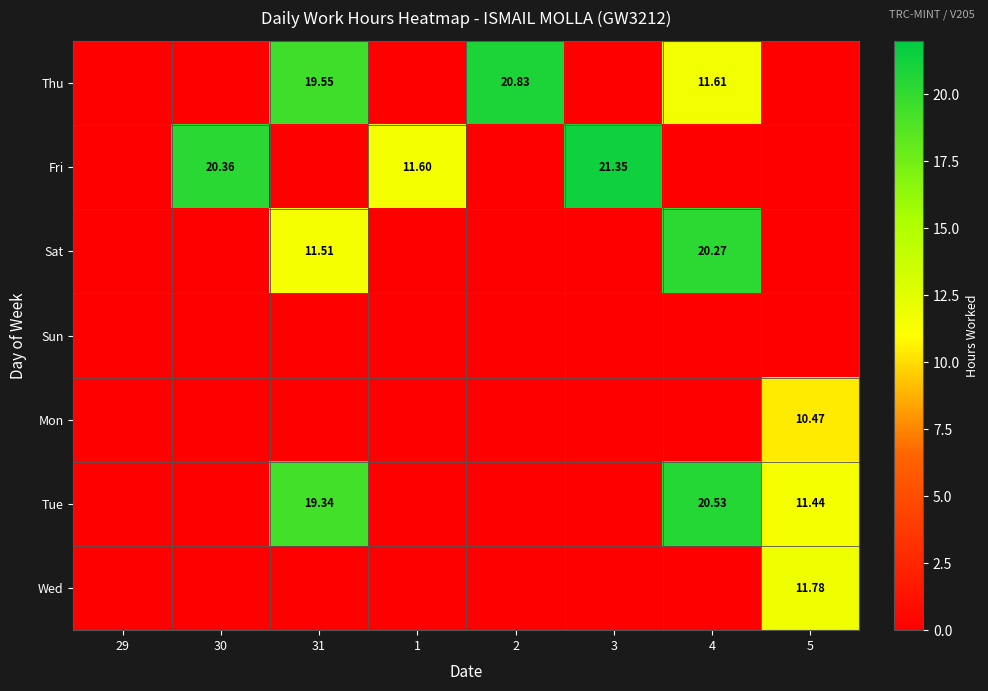

List the labels in order of Thu value, smallest first.

29, 30, 1, 3, 5, 4, 31, 2